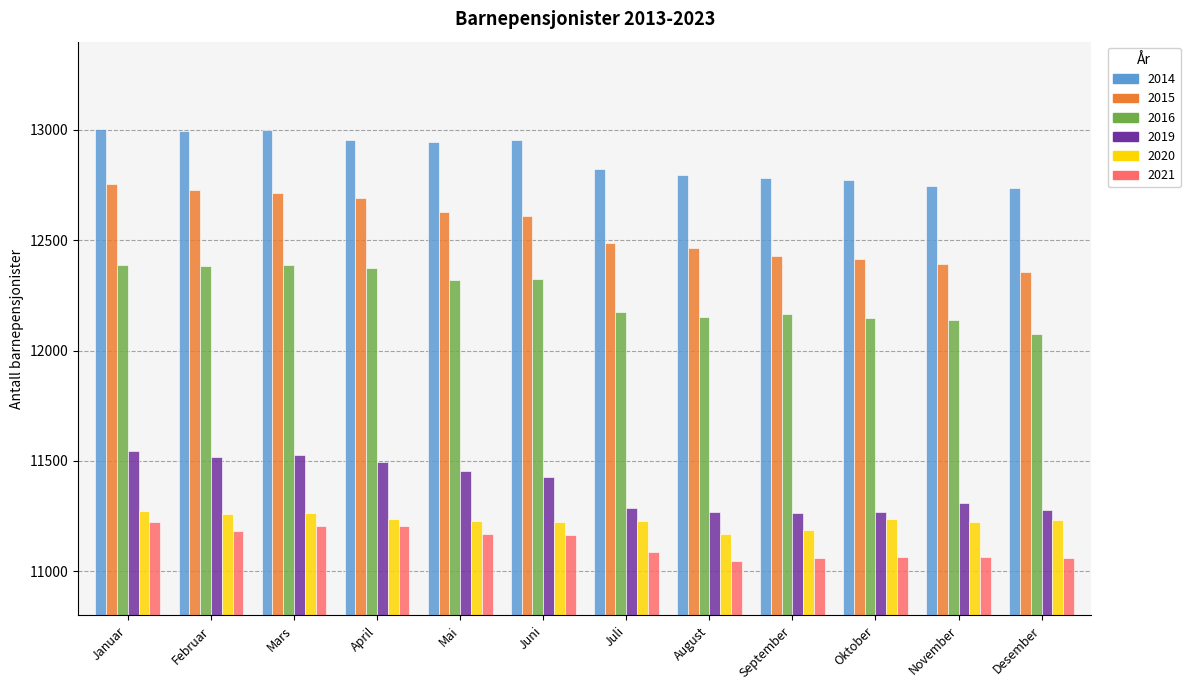

Which has a higher value, Januar or Mars?

Januar